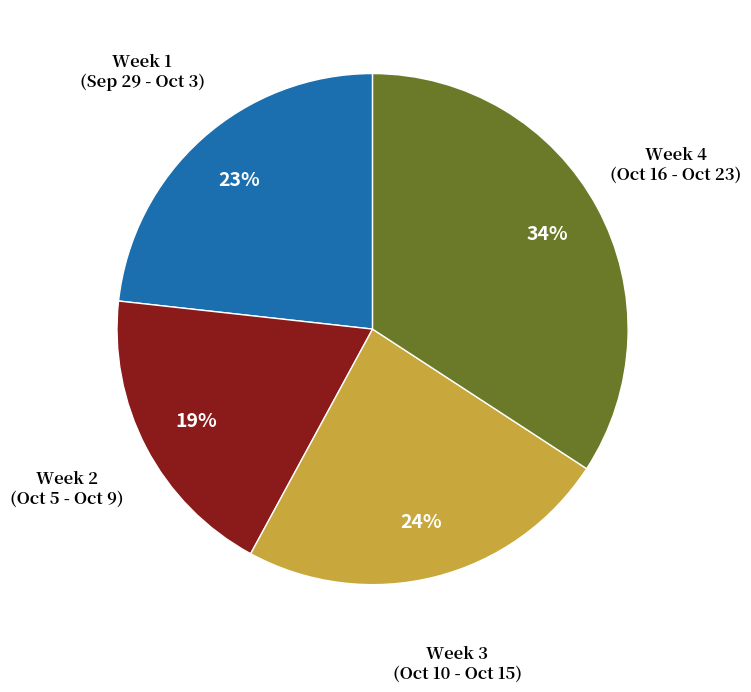

To the nearest percent, what is the difference between the largest and smallest slice percentages?

15%